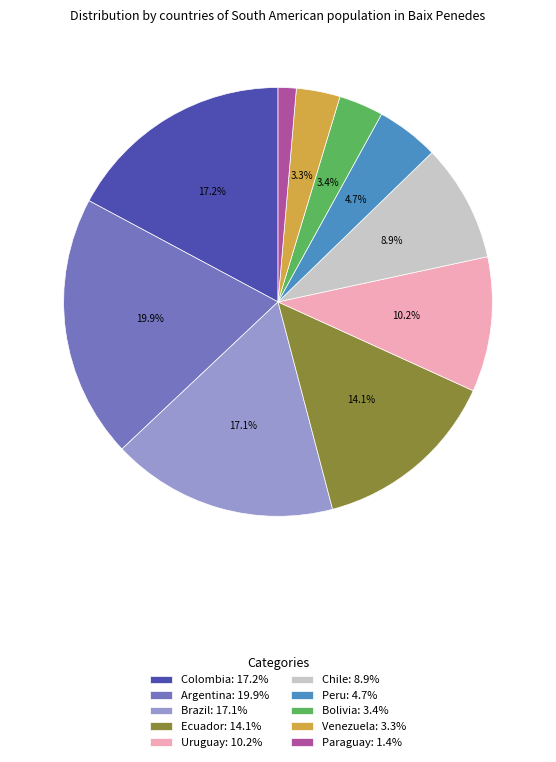

Which has a higher value, Uruguay or Argentina?

Argentina